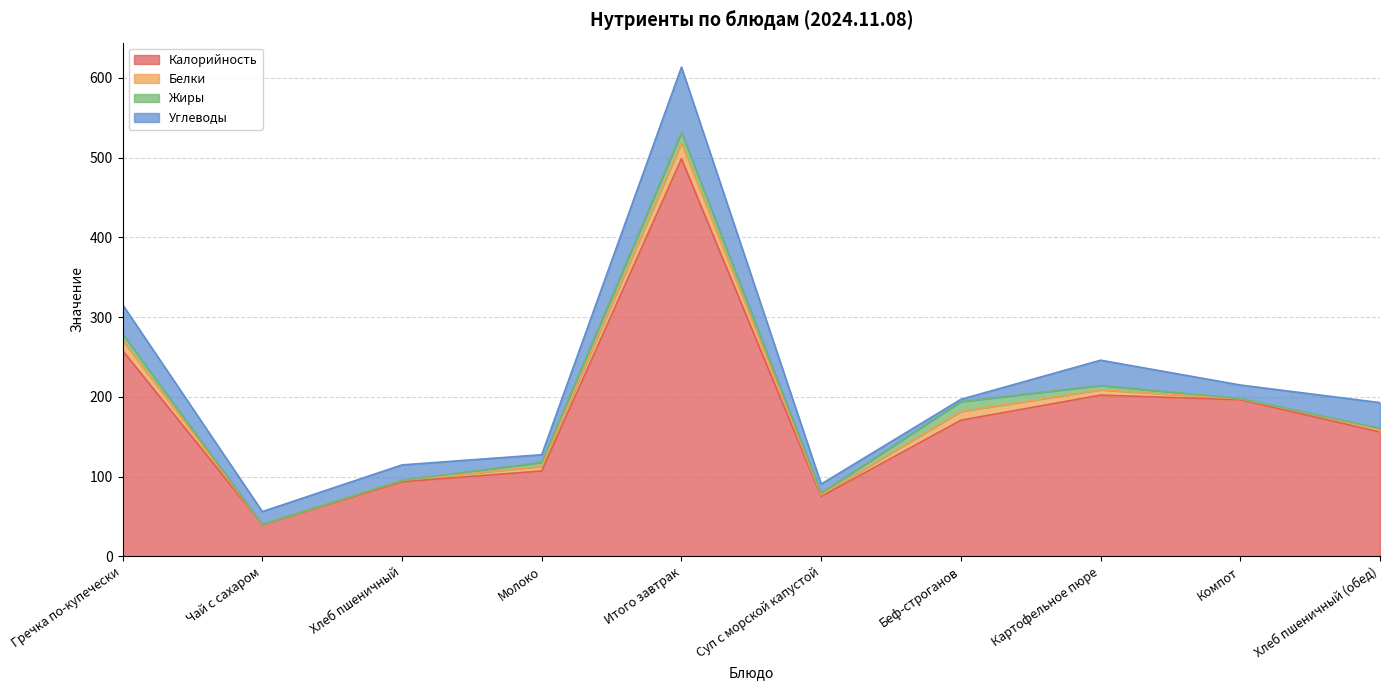

Which series has the largest range (max minus min)?

Калорийность